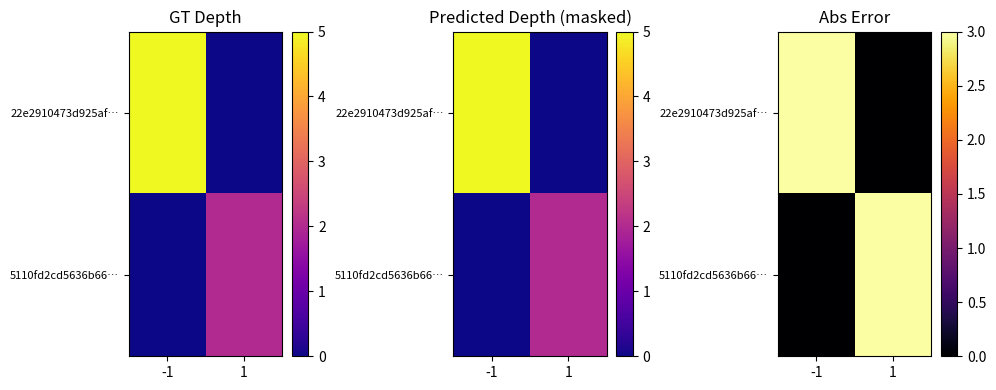

What is the total value across all series at 1?

3